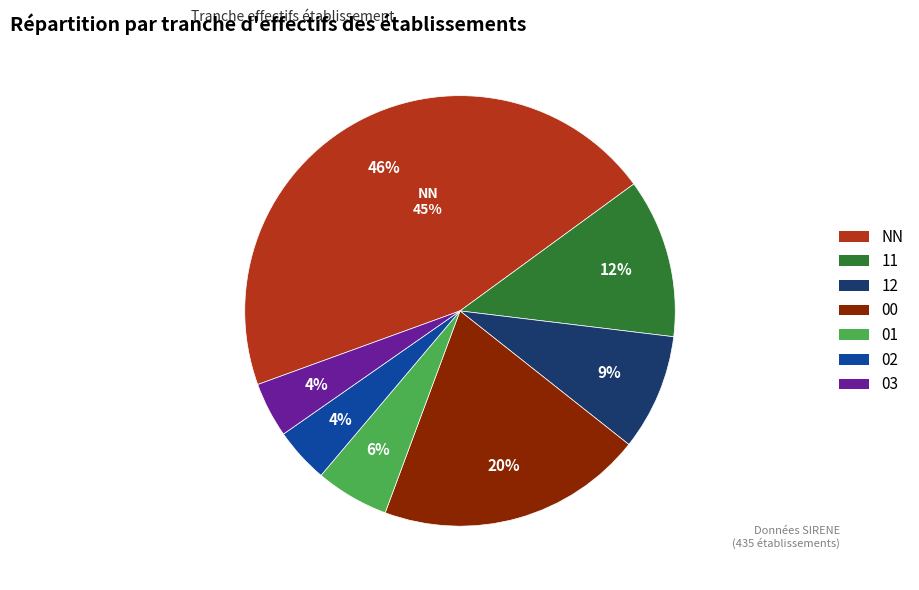

To the nearest percent, what is the average slice percentage?

14%